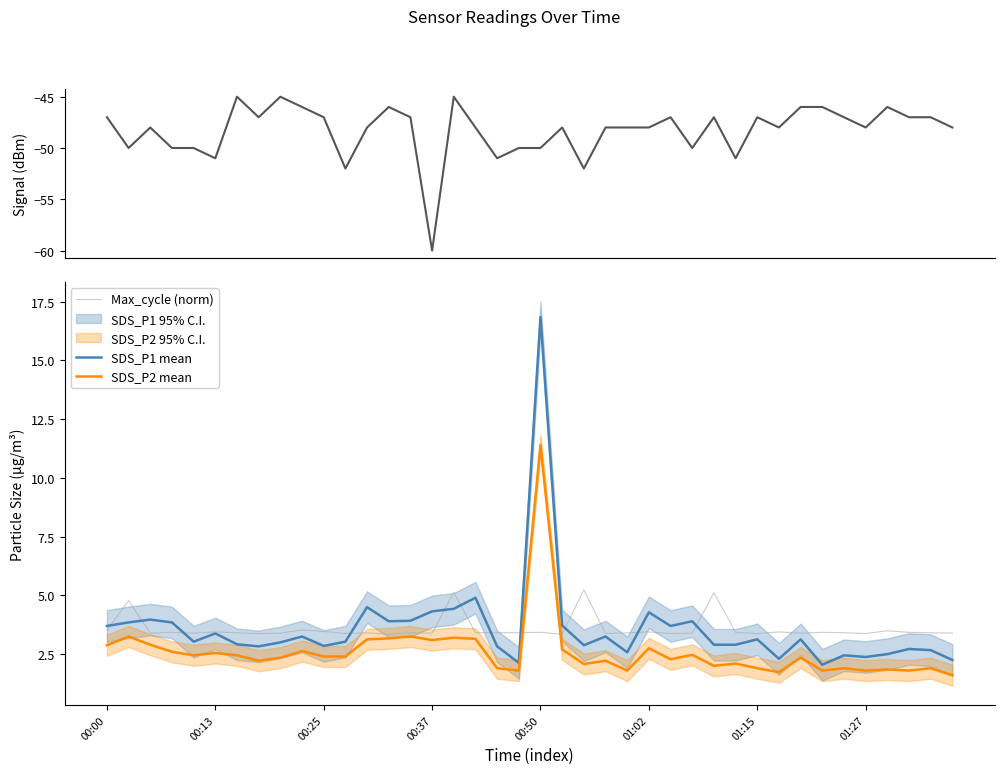

Reading left to right, transcribe all the data shown in this chart.

Signal: -47.0	-50.0	-48.0	-50.0	-50.0	-51.0	-45.0	-47.0	-45.0	-46.0	-47.0	-52.0	-48.0	-46.0	-47.0	-60.0	-45.0	-48.0	-51.0	-50.0	-50.0	-48.0	-52.0	-48.0	-48.0	-48.0	-47.0	-50.0	-47.0	-51.0	-47.0	-48.0	-46.0	-46.0	-47.0	-48.0	-46.0	-47.0	-47.0	-48.0
Max_cycle (norm): 3.5	4.8	3.4	3.4	3.4	3.4	3.4	3.4	3.4	3.5	3.5	3.4	3.4	3.3	3.4	3.4	5.1	3.4	3.4	3.4	3.4	3.3	5.2	3.4	3.4	3.4	3.4	3.4	5.1	3.4	3.4	3.4	3.4	3.4	3.4	3.4	3.5	3.4	3.4	3.4
SDS_P1 mean: 3.7	3.9	4.0	3.9	3.0	3.4	2.9	2.8	3.0	3.2	2.9	3.0	4.5	3.9	3.9	4.3	4.4	4.9	2.8	2.1	16.9	3.7	2.9	3.2	2.6	4.3	3.7	3.9	2.9	2.9	3.1	2.3	3.1	2.0	2.5	2.4	2.5	2.7	2.7	2.2
SDS_P2 mean: 2.9	3.2	2.9	2.6	2.5	2.5	2.5	2.2	2.4	2.6	2.4	2.4	3.1	3.2	3.2	3.1	3.2	3.1	1.9	1.8	11.4	2.7	2.1	2.2	1.8	2.8	2.3	2.5	2.0	2.1	1.9	1.7	2.4	1.8	1.9	1.8	1.9	1.8	1.9	1.6